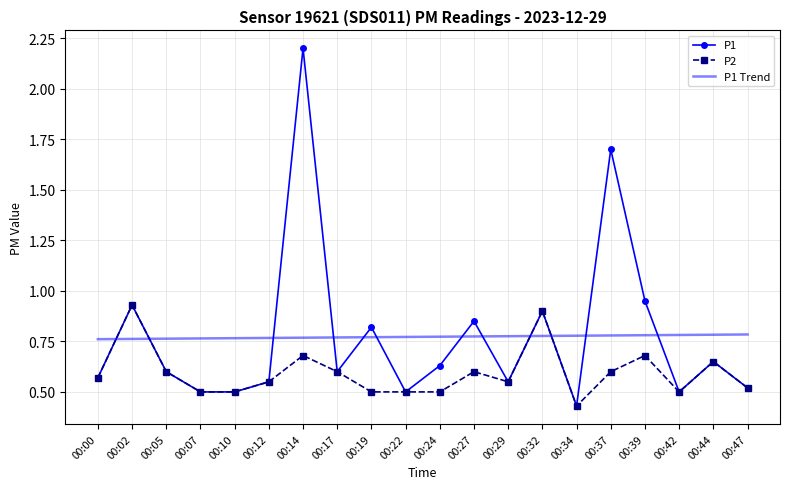

List the series in order of their peak value, highest first.

P1, P2, P1 Trend